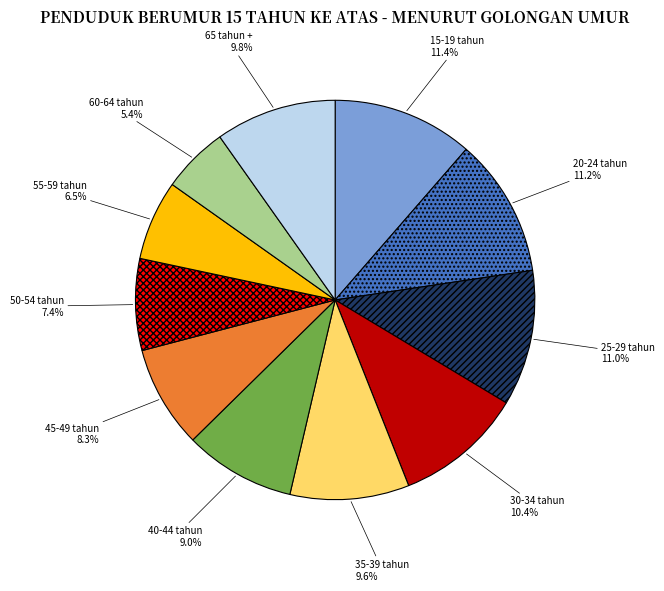

To the nearest percent, what portion does 20-24 tahun represent?

11%